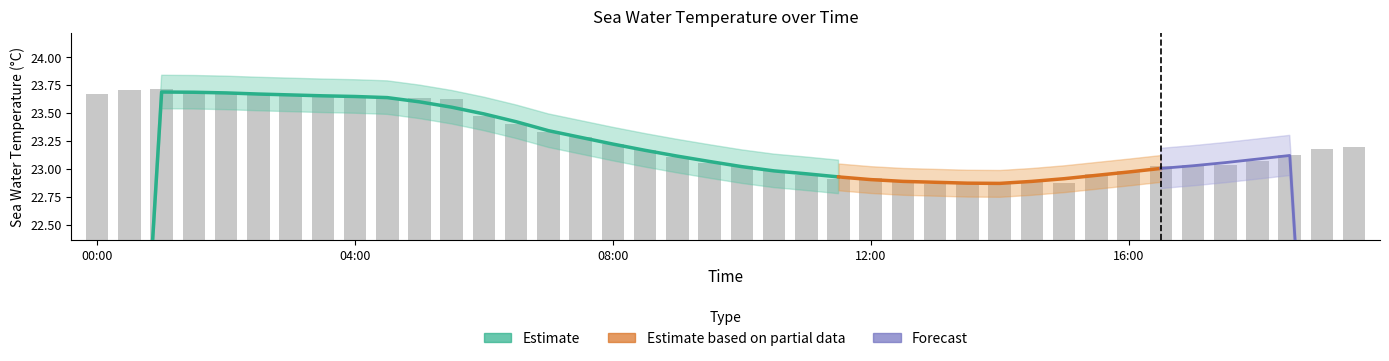

True or false: the data shows 23.2 at 1998-12-01T19:00.

True